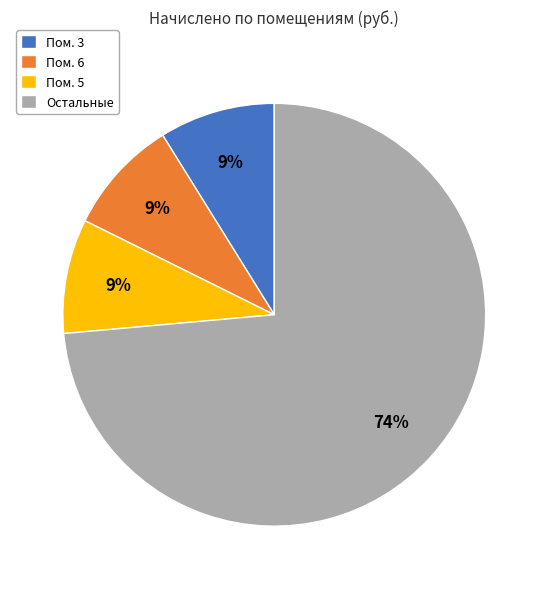

Between Пом. 3 and Остальные, which is larger?

Остальные